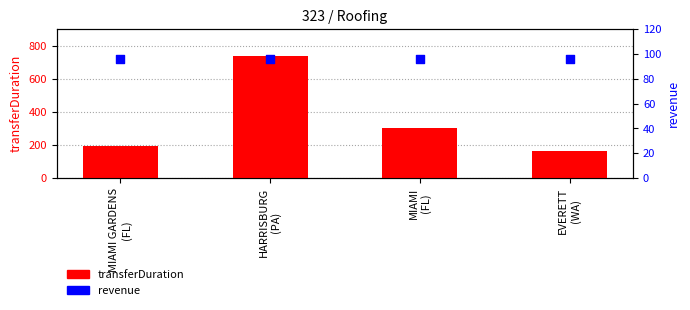

At which category is the sum across all series the highest?

HARRISBURG
(PA)